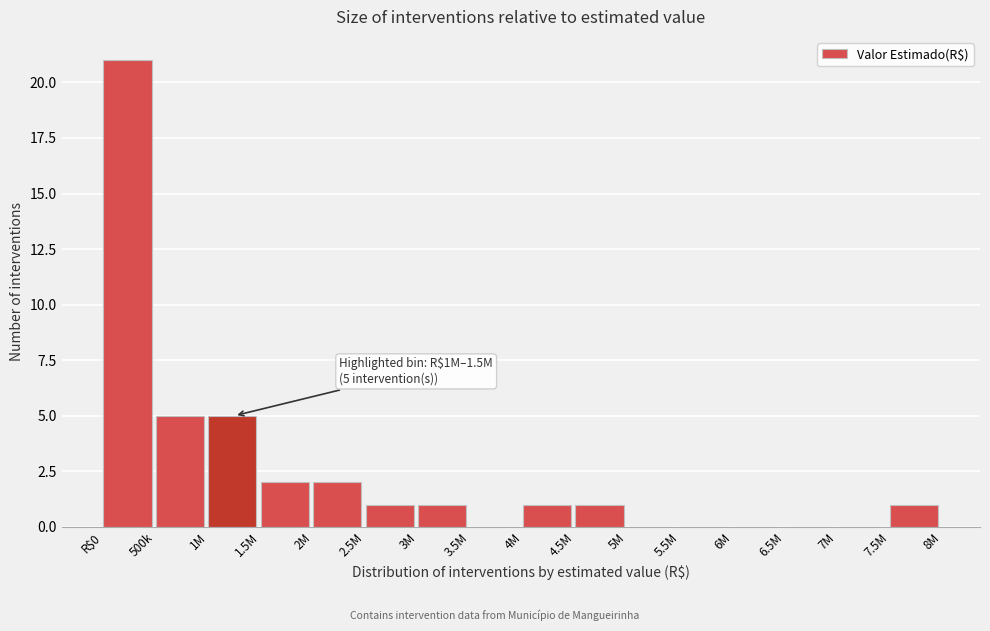

Reading right to left, list all the values displayed in this chart.

7.5M=1	7M=0	6.5M=0	6M=0	5.5M=0	5M=0	4.5M=1	4M=1	3.5M=0	3M=1	2.5M=1	2M=2	1.5M=2	1M=5	500k=5	R$0=21